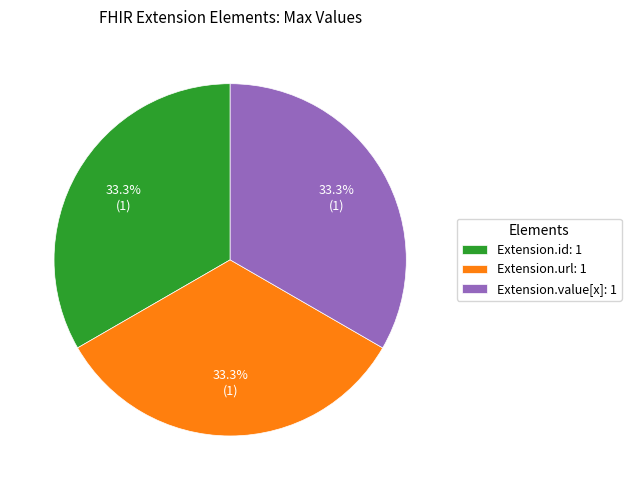

Count the number of slices in the pie.

3